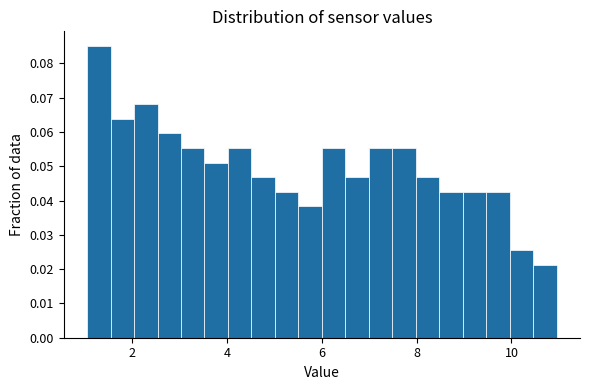

Around what value on the x-axis is the tallest bar? Give the approximate position of its centre, as read against the axis.

1.2